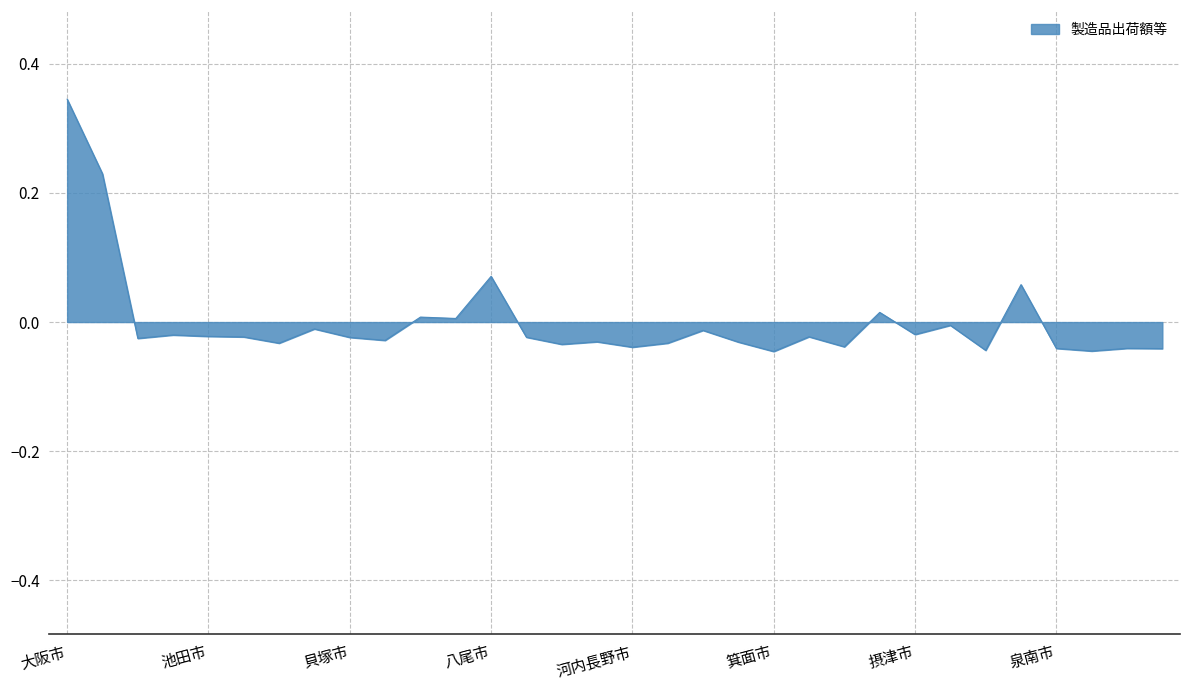

List the labels in order of value, largest first.

大阪市, 堺市, 八尾市, 東大阪市, 門真市, 枚方市, 茨木市, 高石市, 高槻市, 大東市, 摂津市, 豊中市, 池田市, 柏原市, 吹田市, 泉佐野市, 貝塚市, 岸和田市, 守口市, 寝屋川市, 和泉市, 泉大津市, 松原市, 富田林市, 羽曳野市, 河内長野市, 交野市, 泉南市, 大阪狭山市, 藤井寺市, 四條畷市, 箕面市